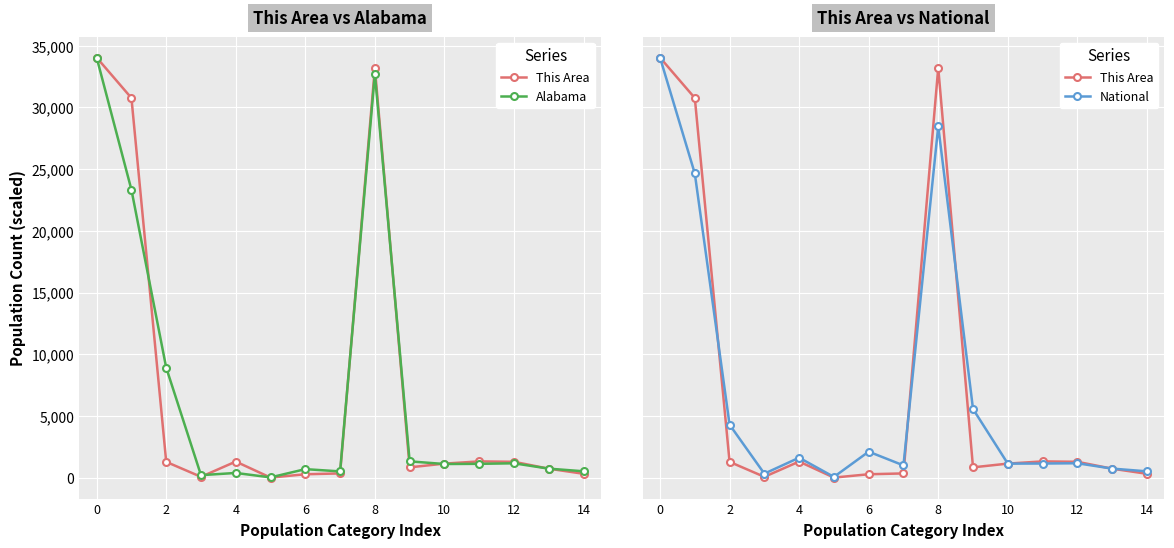

How many categories are shown in the chart?

15